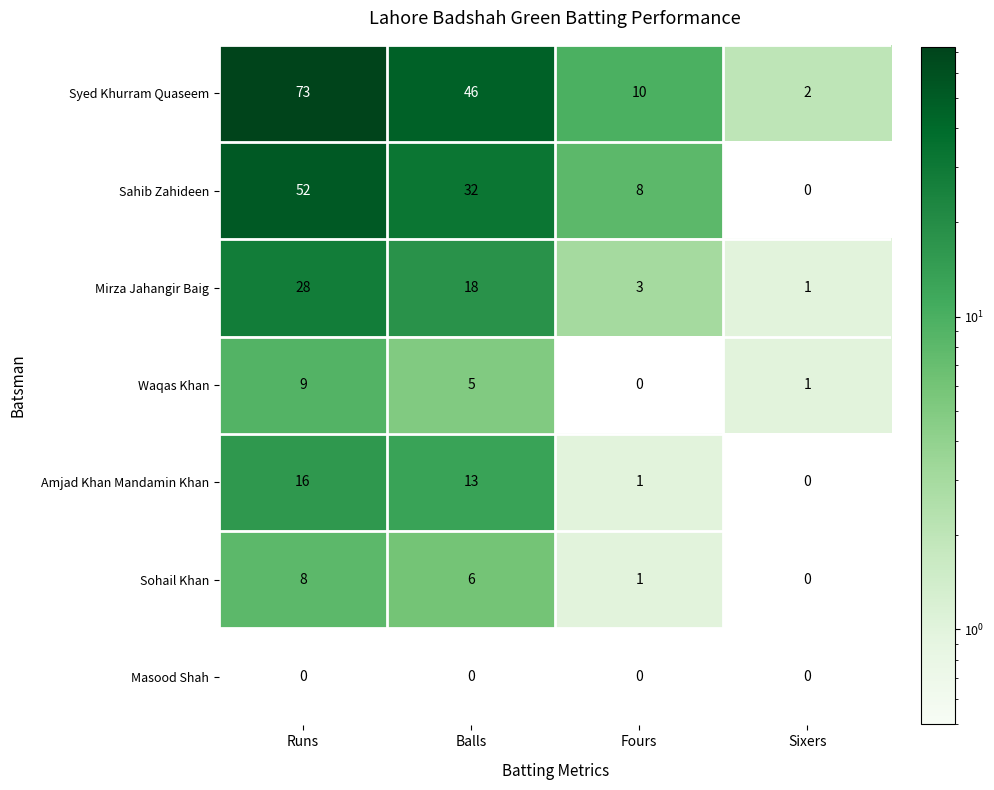

Count the Sohail Khan values in the range 1 to 8.

3